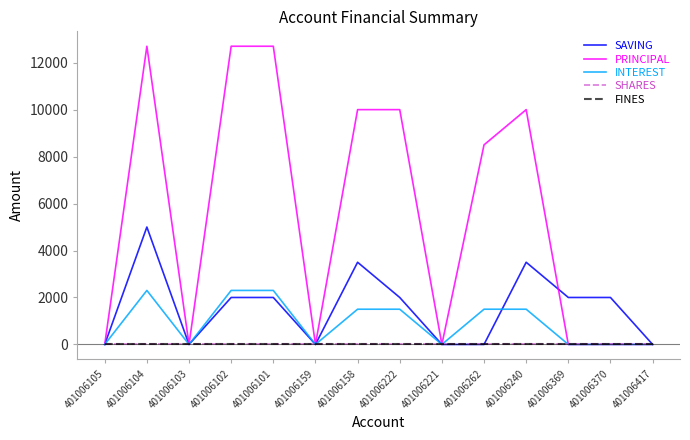

Does the chart display data point markers on the line(s)?

No